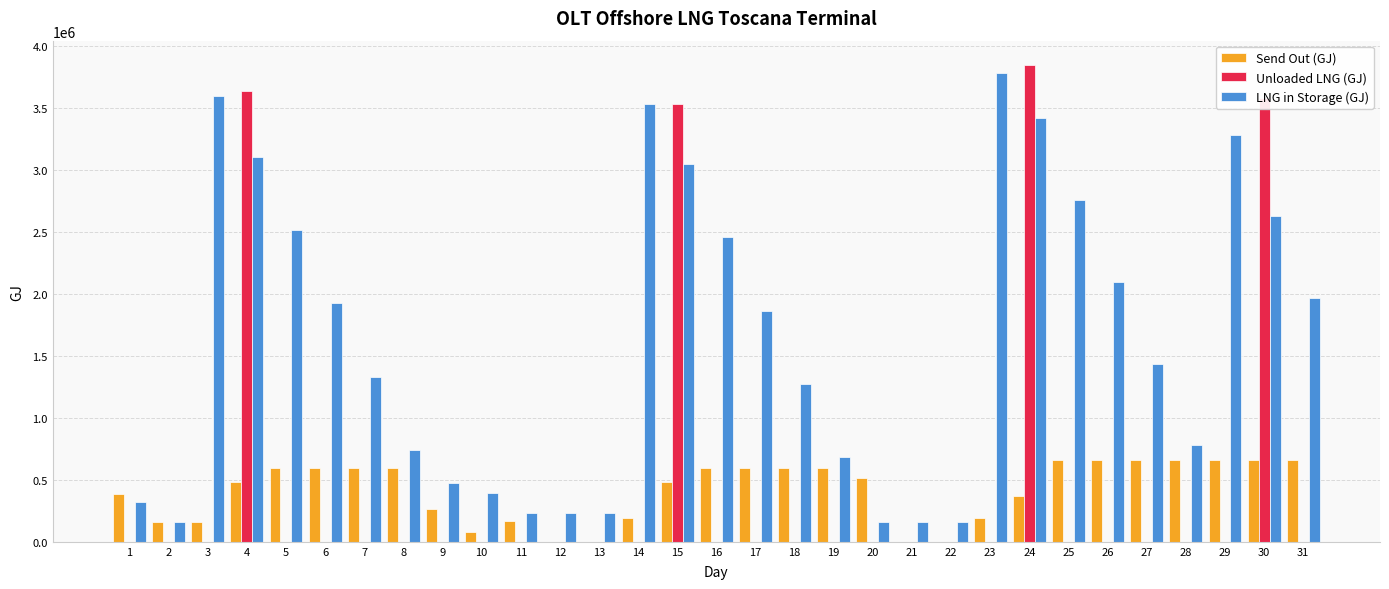

Is the value of LNG in Storage (GJ) at 11 greater than the value of Send Out (GJ) at 15?

No